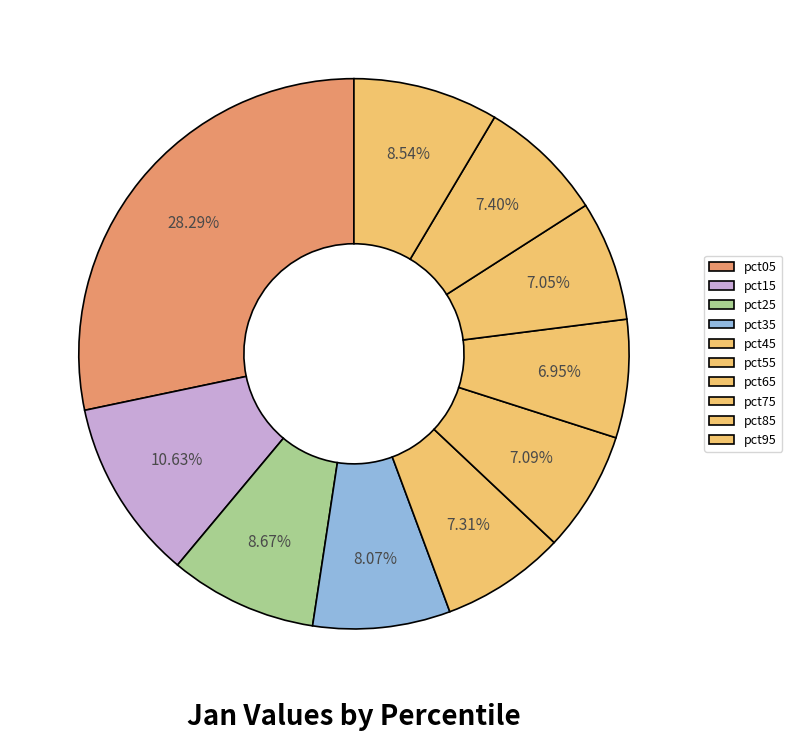

Is it true that pct55 is 7% of the pie?

True